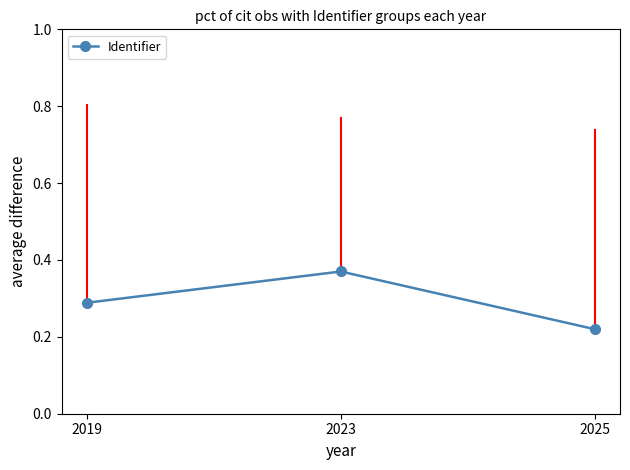

List the labels in order of value, largest first.

2023, 2019, 2025